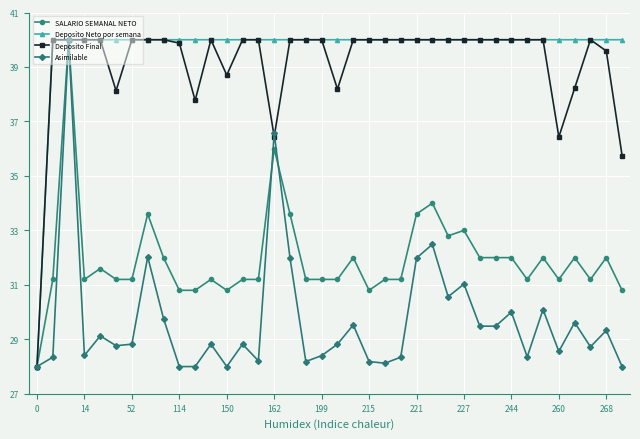

What are all the series names shown in the legend?

SALARIO SEMANAL NETO, Deposito Neto por semana, Deposito Final, Asimilable